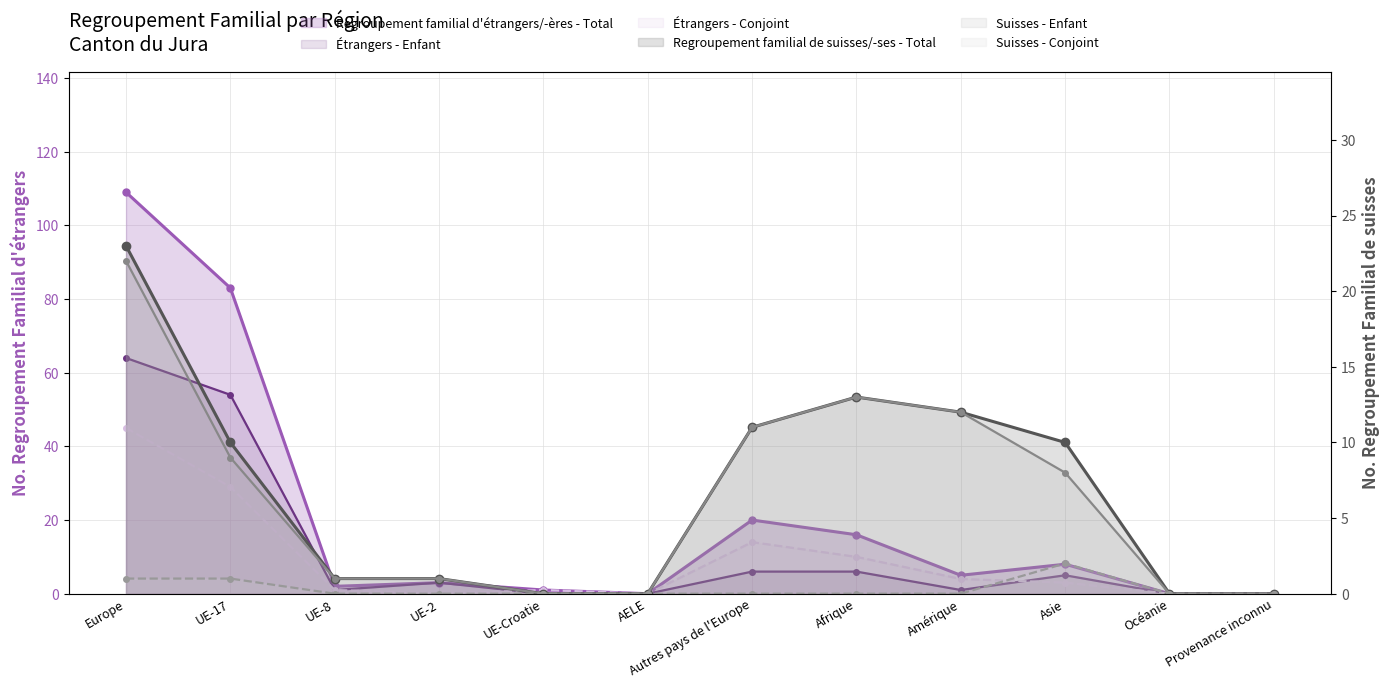

What is the average value of the Regroupement familial de suisses/-ses - Total series?

7